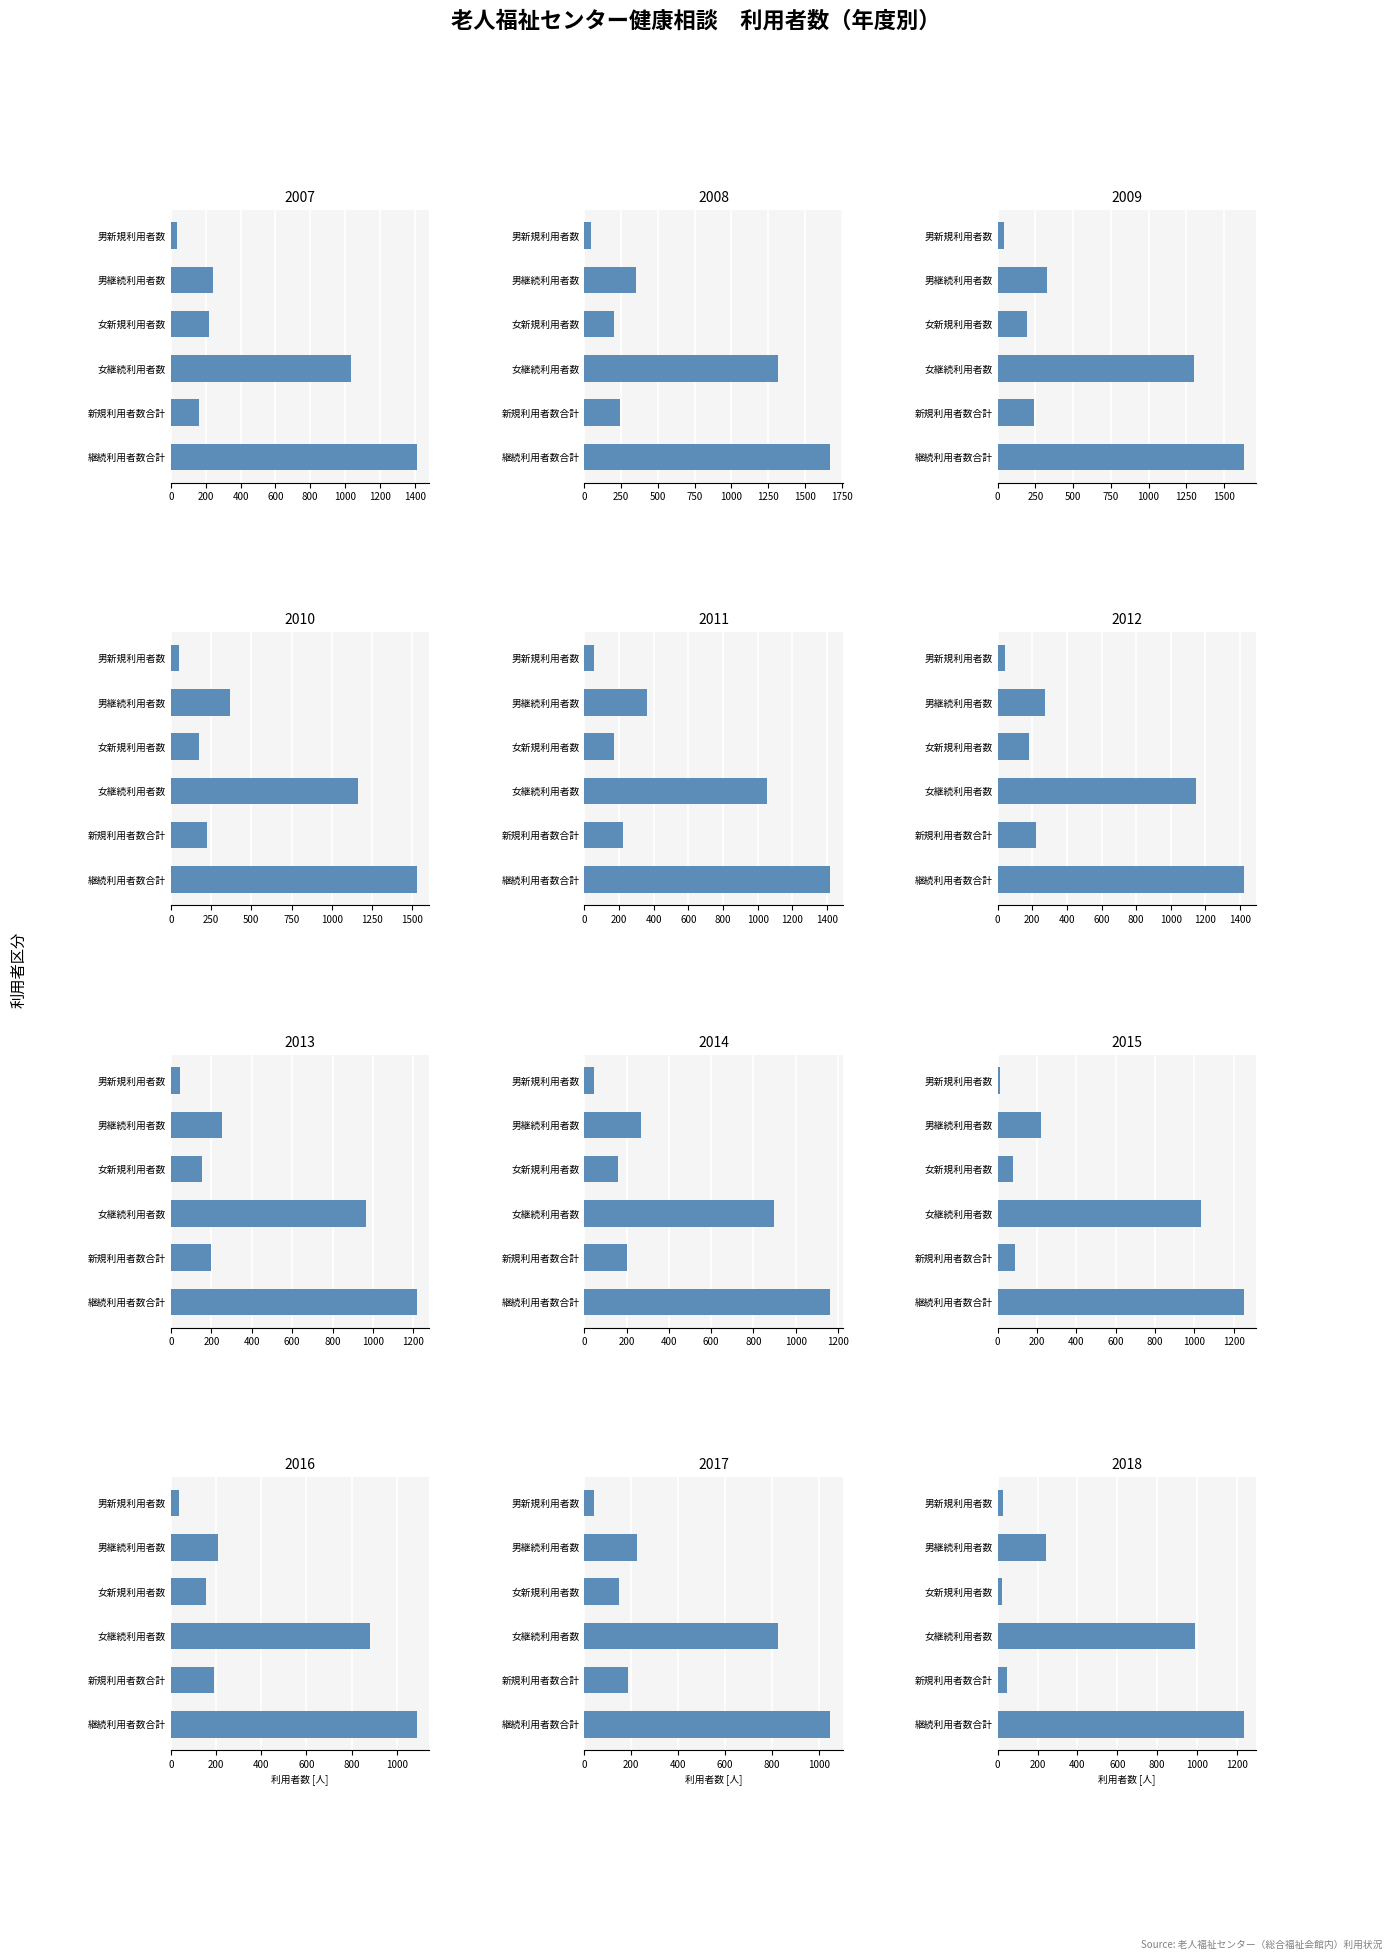

At how many categories does at least one series exceed 1581?

2